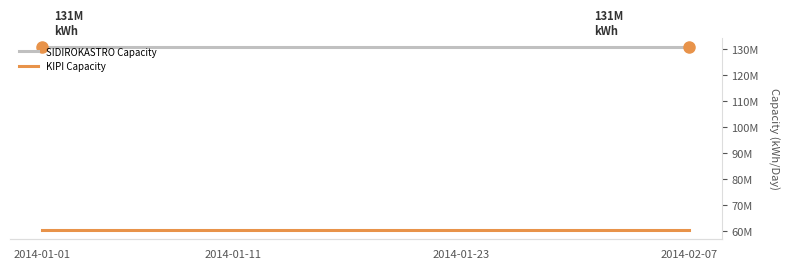

Which series has the widest spread of values?

SIDIROKASTRO Capacity